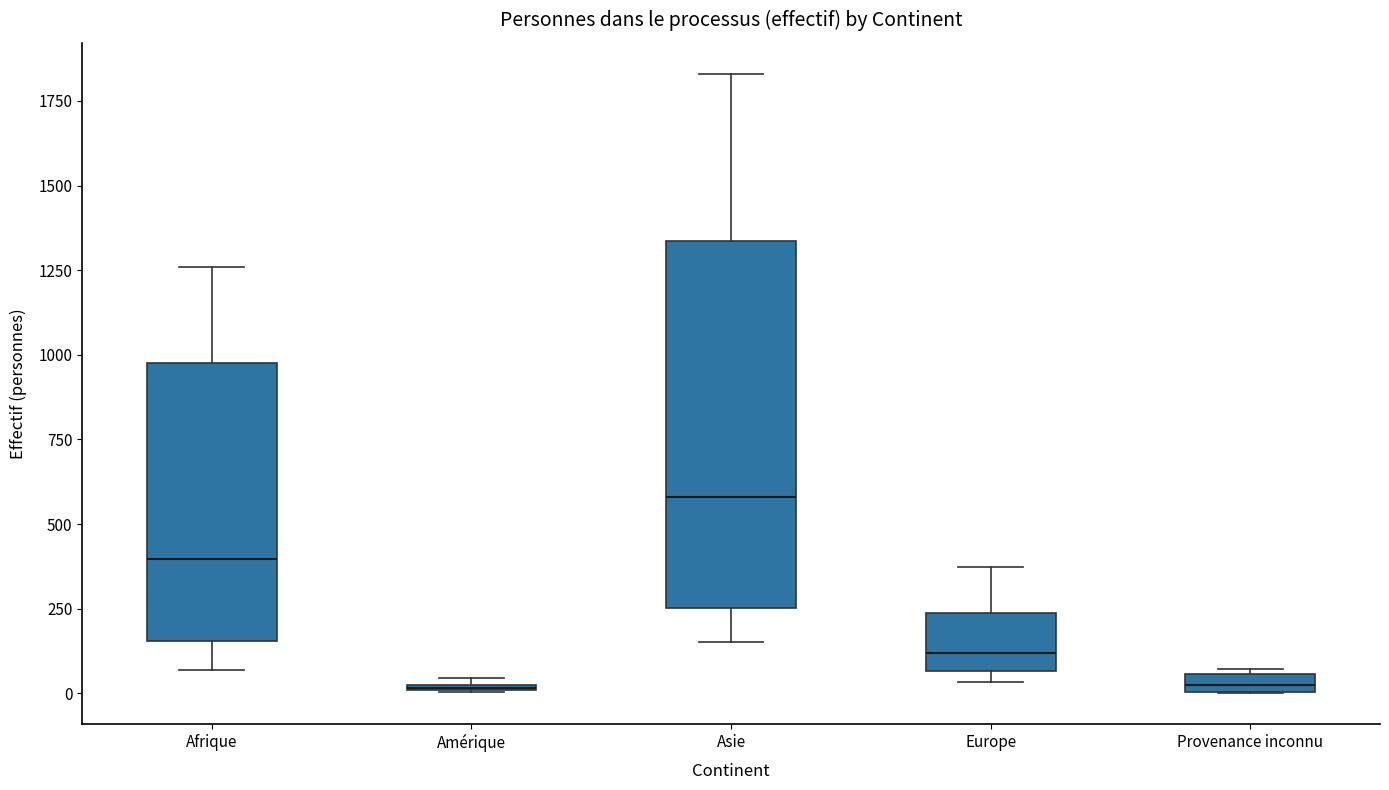

Comparing the boxes themselves (not the whiskers), which one is the tallest?

Asie